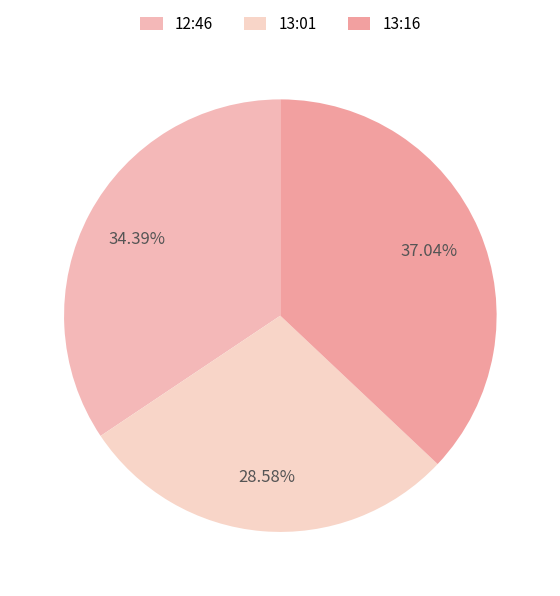

How many slices are in this pie chart?

3